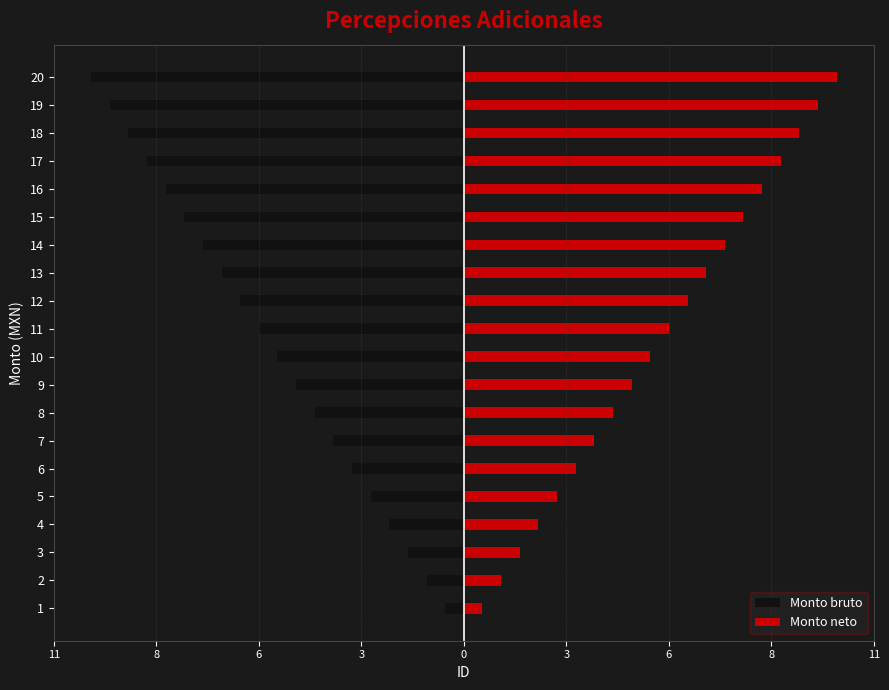

How many categories are shown in the chart?

20